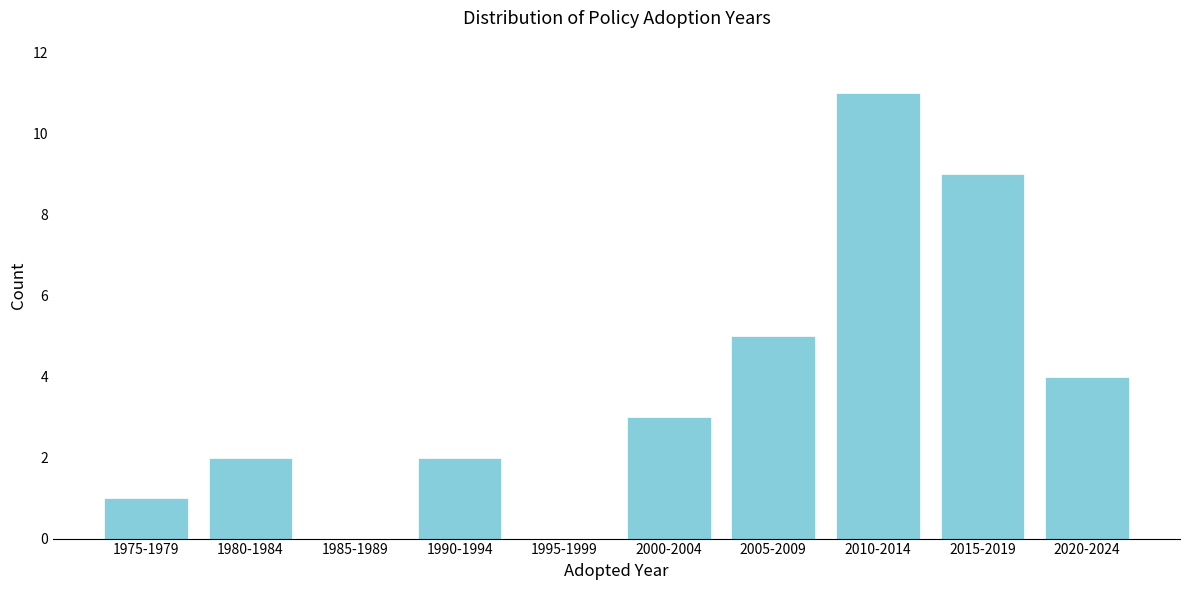

Reading left to right, transcribe all the data shown in this chart.

1975-1979=1	1980-1984=2	1985-1989=0	1990-1994=2	1995-1999=0	2000-2004=3	2005-2009=5	2010-2014=11	2015-2019=9	2020-2024=4